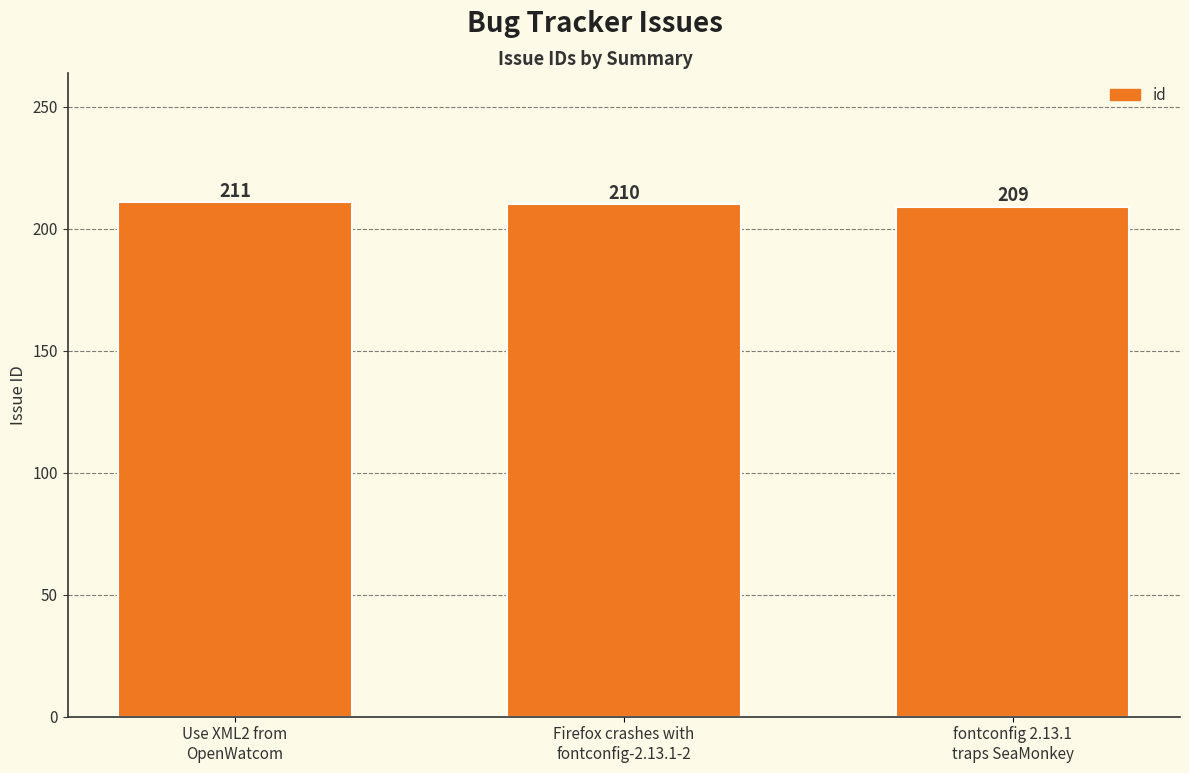

What is the maximum value shown in the chart?

211